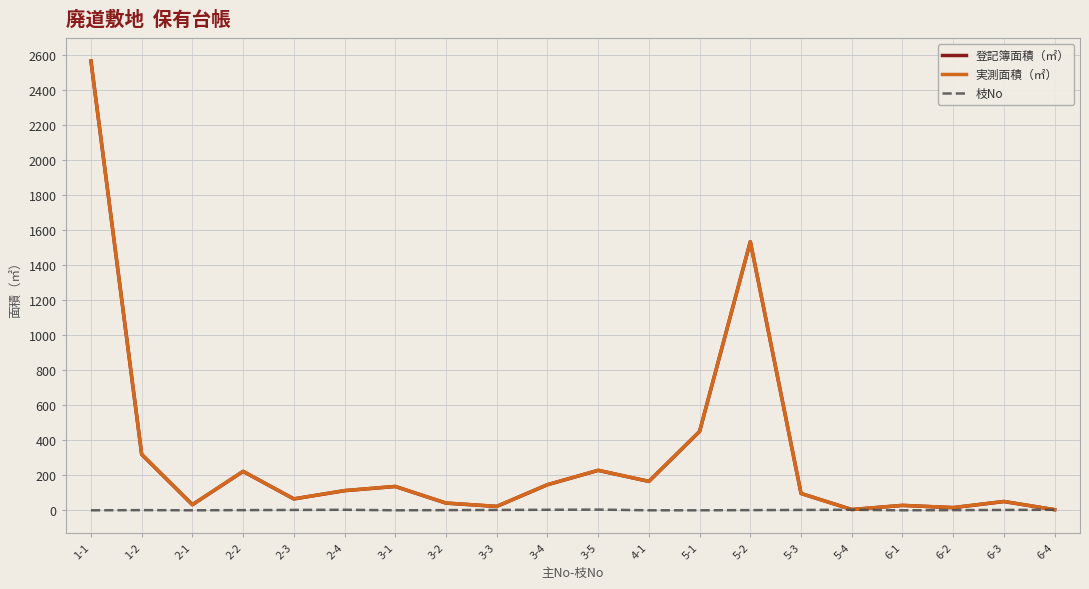

At which label is 登記簿面積（㎡） closest to 1285?

5-2